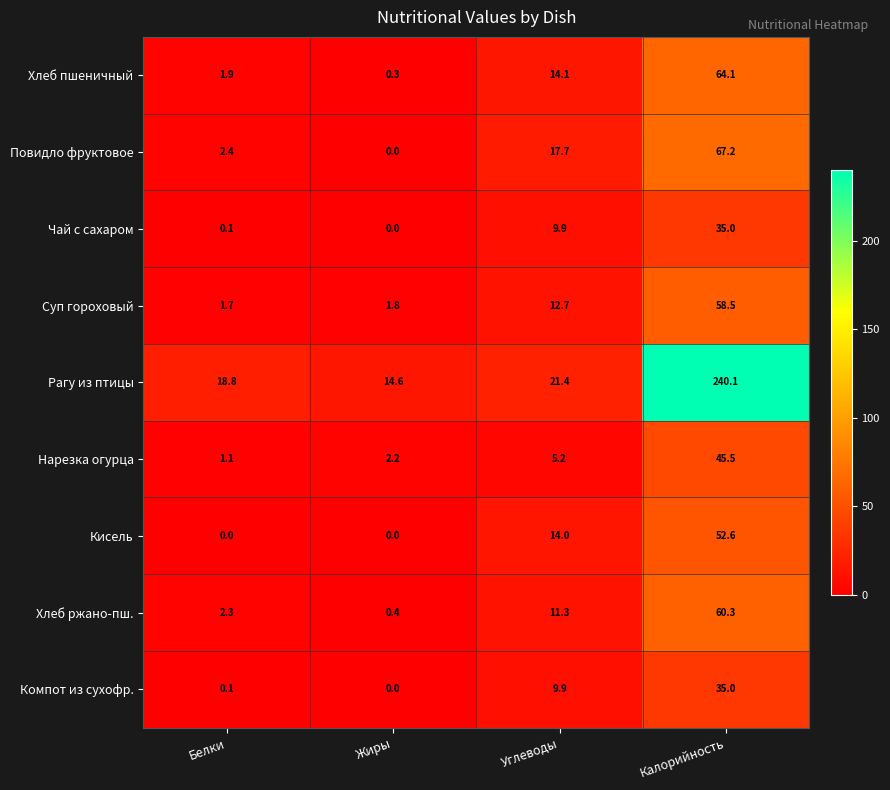

What is the difference between the maximum and minimum values in the Кисель series?

52.6